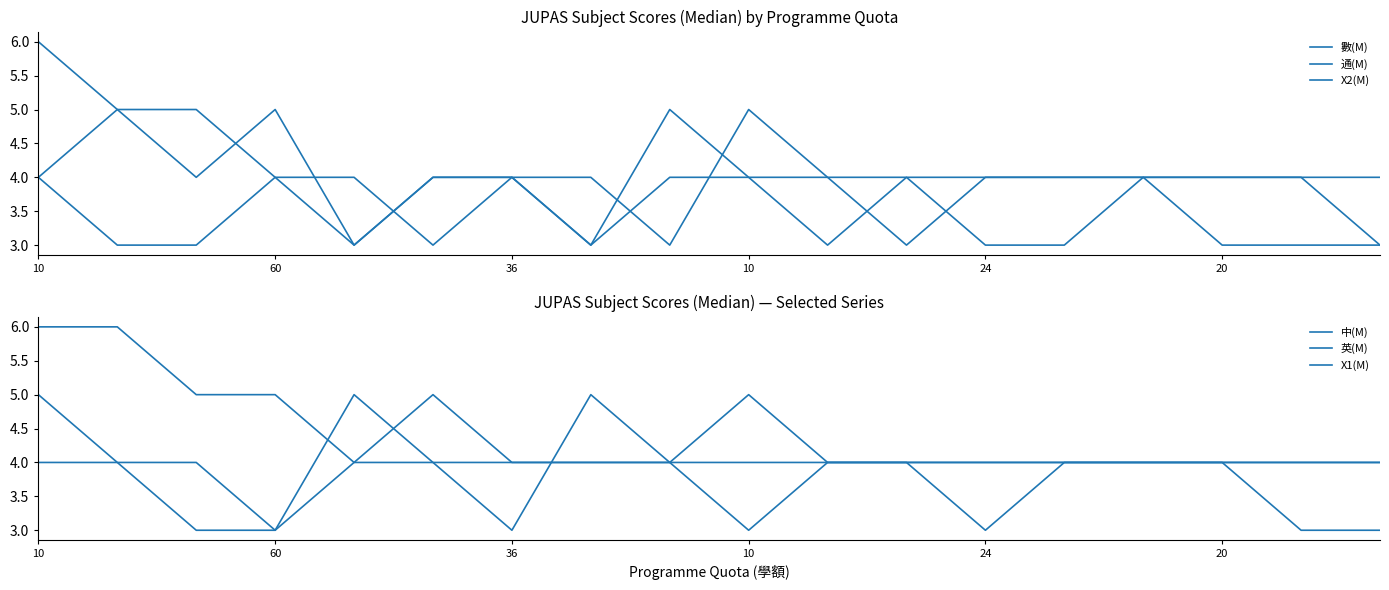

Is this an area chart (filled region under the line)?

No